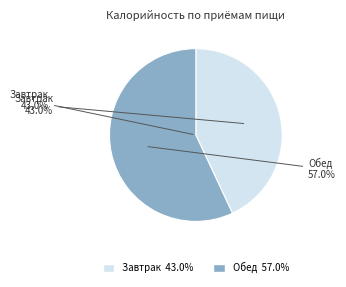

To the nearest percent, what percentage of the pie is Завтрак?

43%